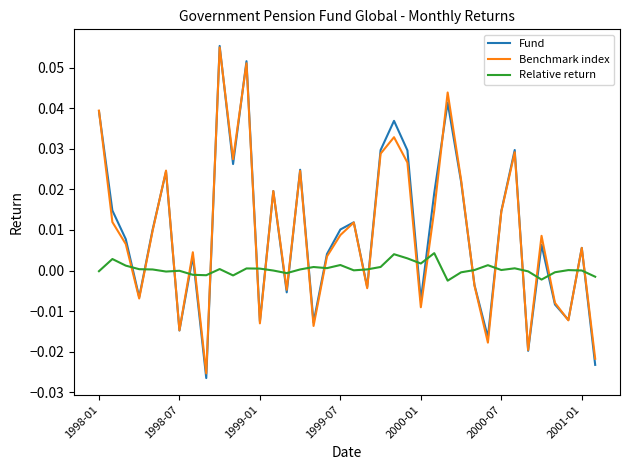

Which series has the largest range (max minus min)?

Fund